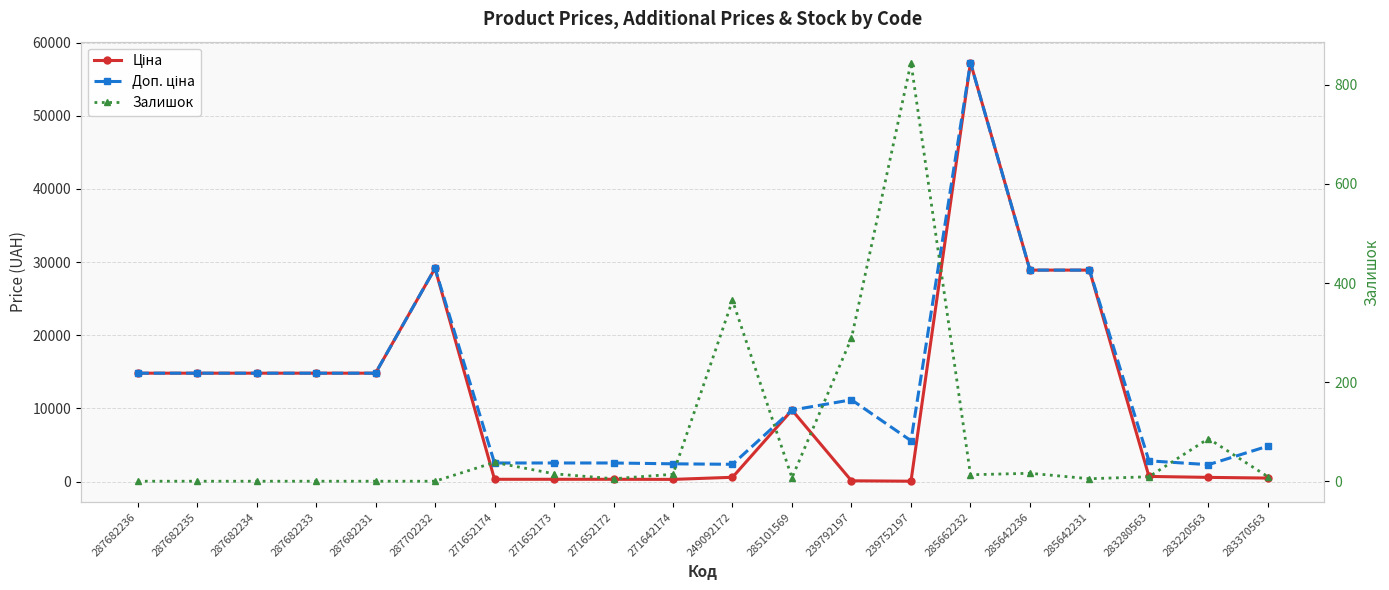

Between 287682236 and 287702232, which is larger?

287702232